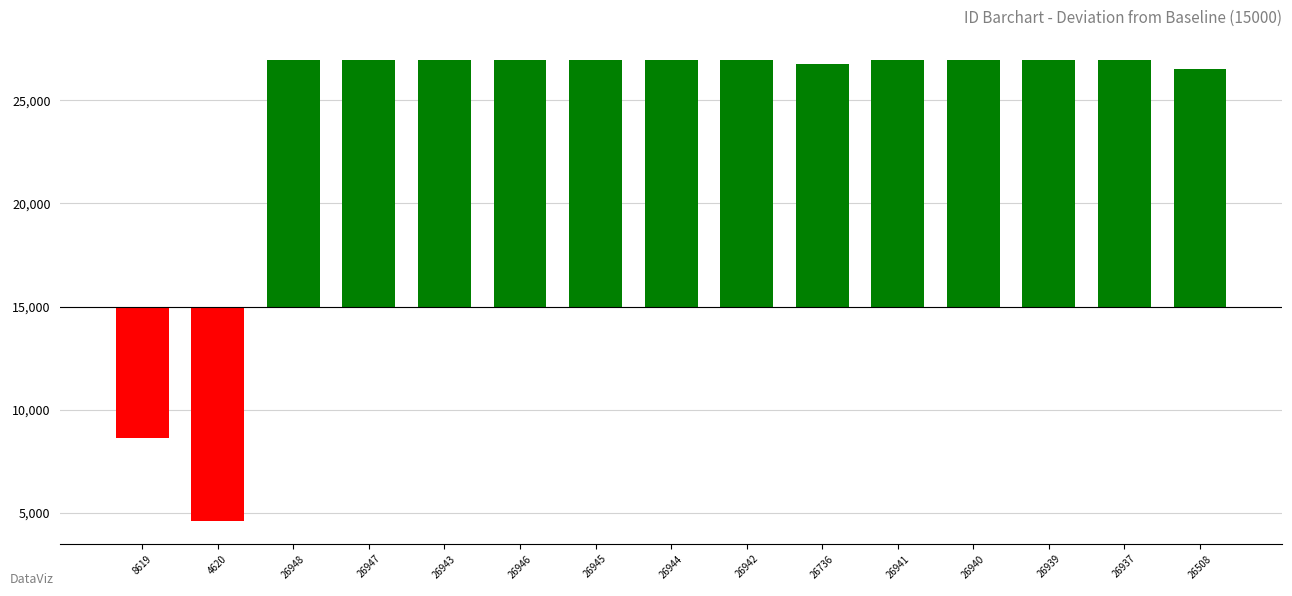

The value at 26942 is 11942. True or false?

True